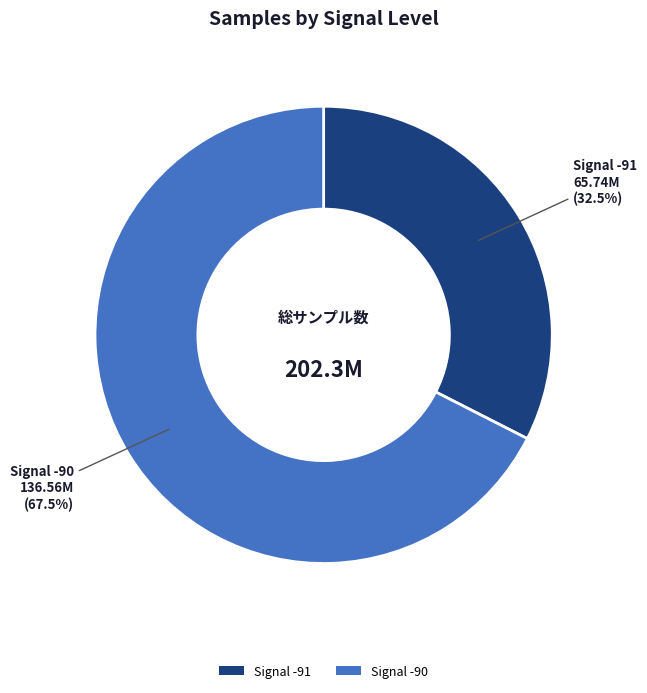

Which slice is the largest?

Signal -90